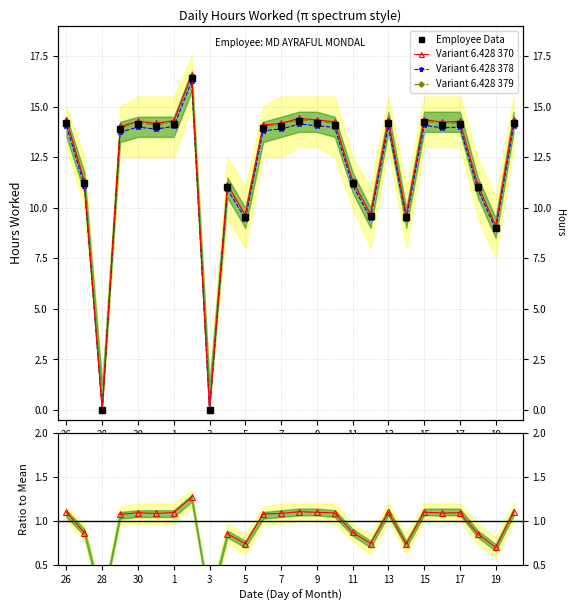

How many values in the Variant 6.428 379 series exceed 14?

15